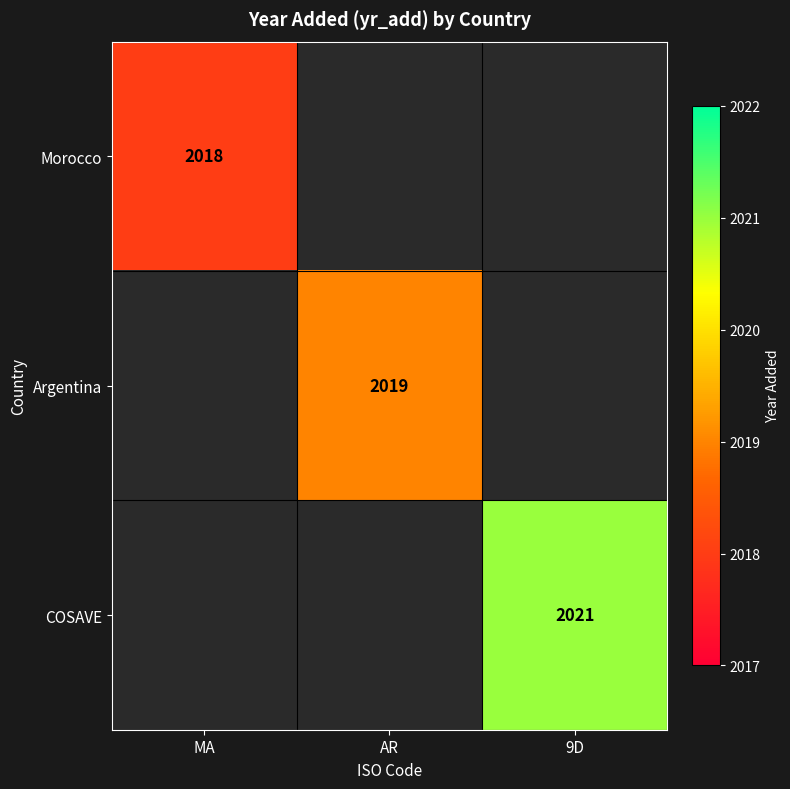

True or false: Morocco has a value of 2018 at MA.

True